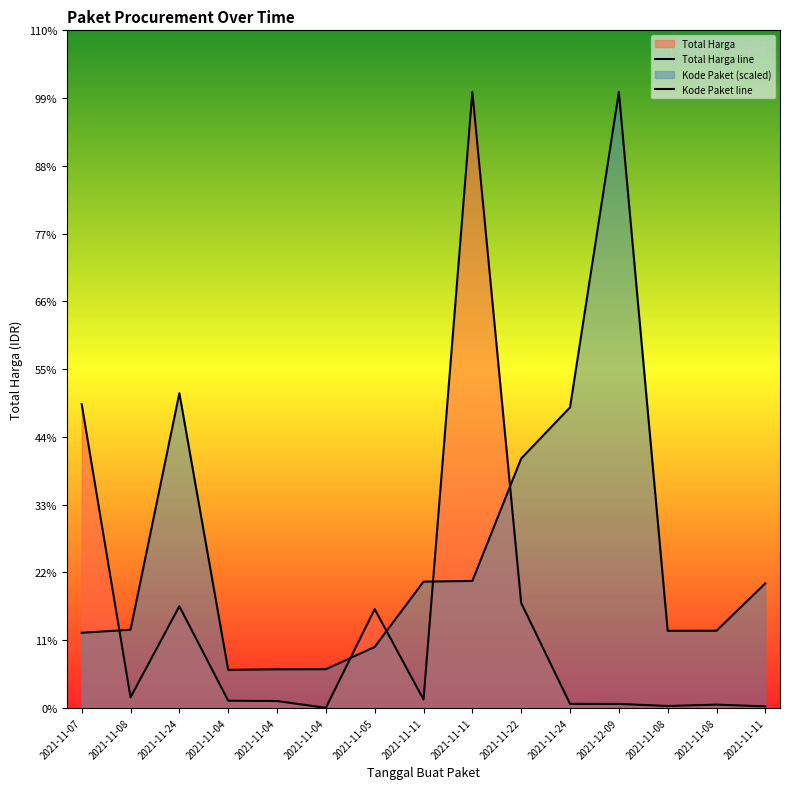

Reading left to right, what are all the values shown in this chart?

Total Harga line: 1425867900.0	49730040.0	477600000.0	34000000.0	32441200.0	577875.0	464002100.0	39440000.0	2892122000.0	493000000.0	19175000.0	18900000.0	9180000.0	15513960.0	7401240.0
Kode Paket line: 352883521.5	367273231.7	1477840024.8	178927446.8	181360692.3	181822169.9	286367820.0	593019677.6	596250020.7	1171020357.2	1411261394.6	2892122000.0	362301859.5	362532598.3	585048701.0